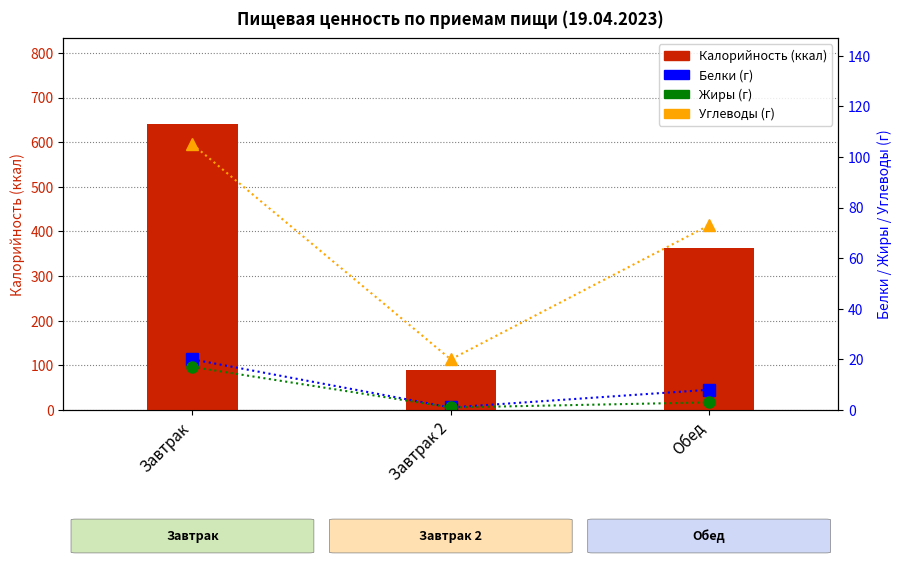

The value of Углеводы at Завтрак is 105. True or false?

True